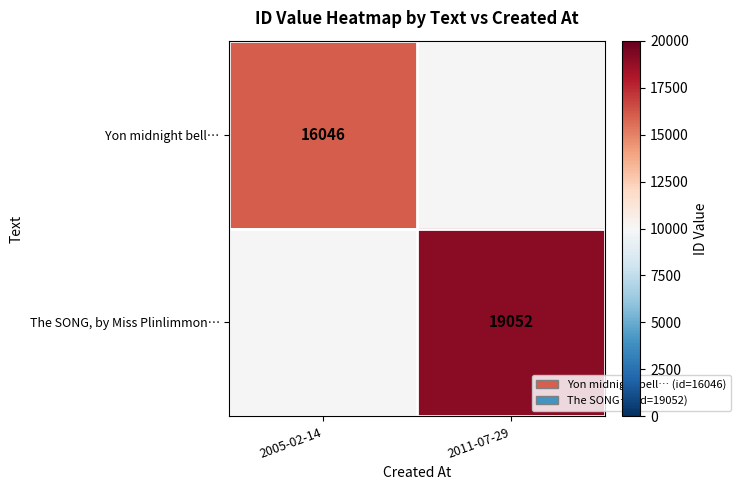

The value of The SONG, by Miss Plinlimmon… at 2011-07-29 is 6460. True or false?

False